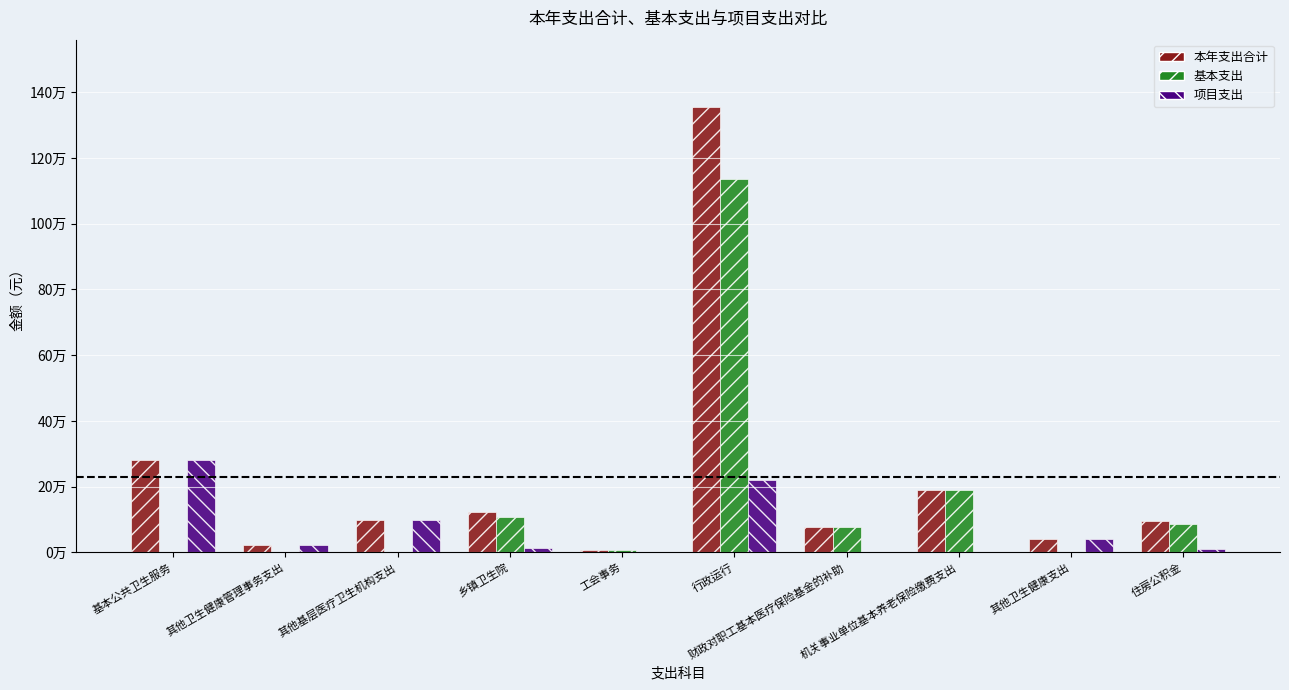

How many categories are shown in the chart?

10